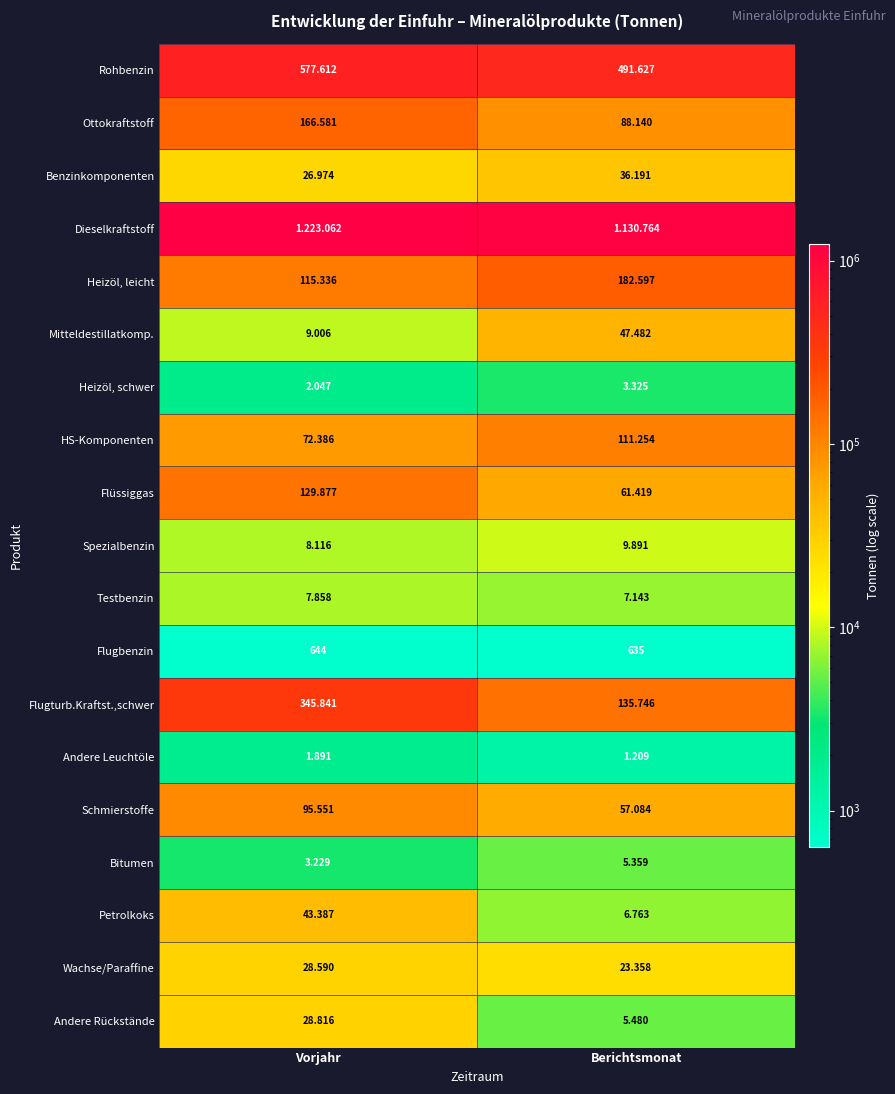

Count the number of data series in this chart.

19